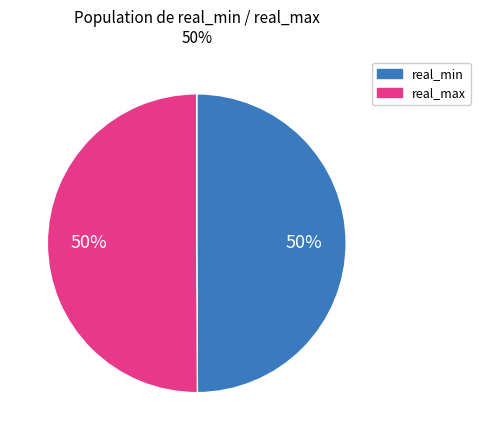

To the nearest percent, what portion does real_max represent?

50%